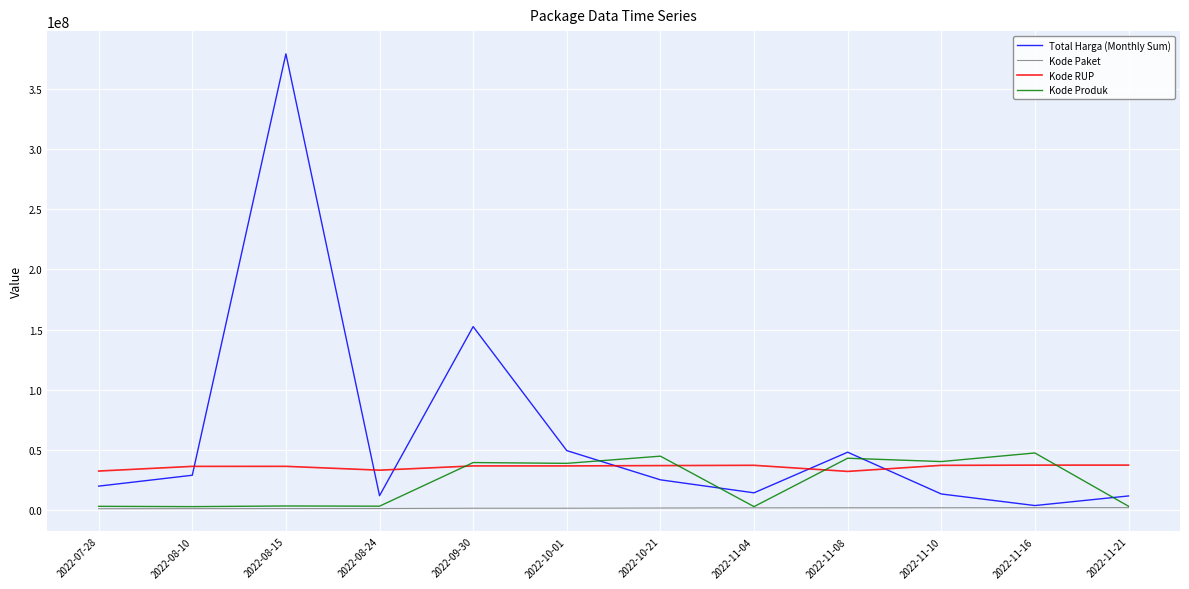

The value of Kode RUP at 2022-07-28 is 32487834. True or false?

True